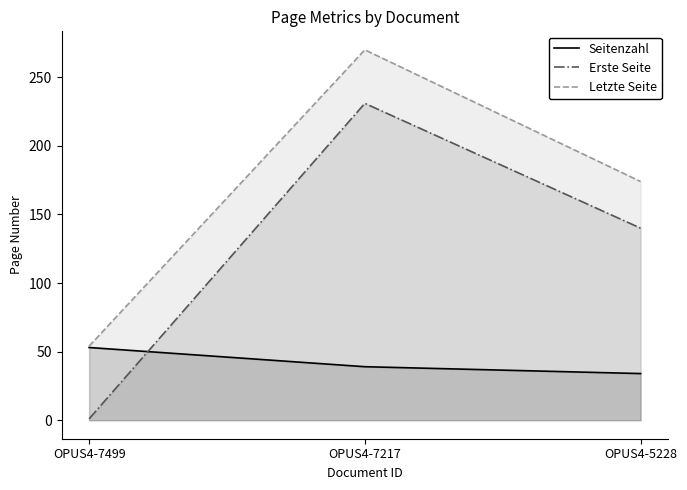

Which series has the largest total across all categories?

Letzte Seite